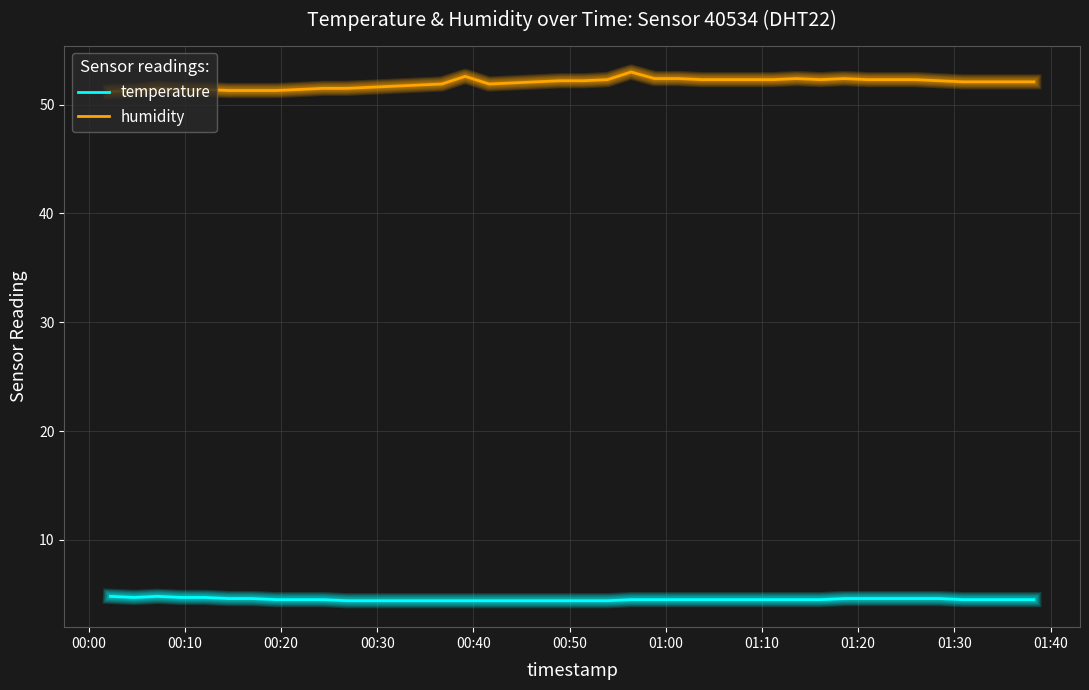

Which series has the widest spread of values?

humidity